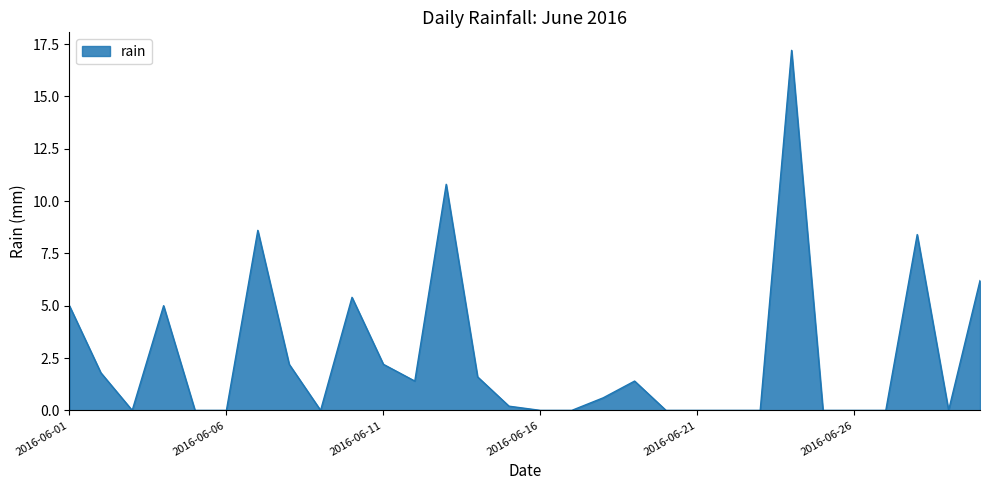

What is the maximum value shown in the chart?

17.2